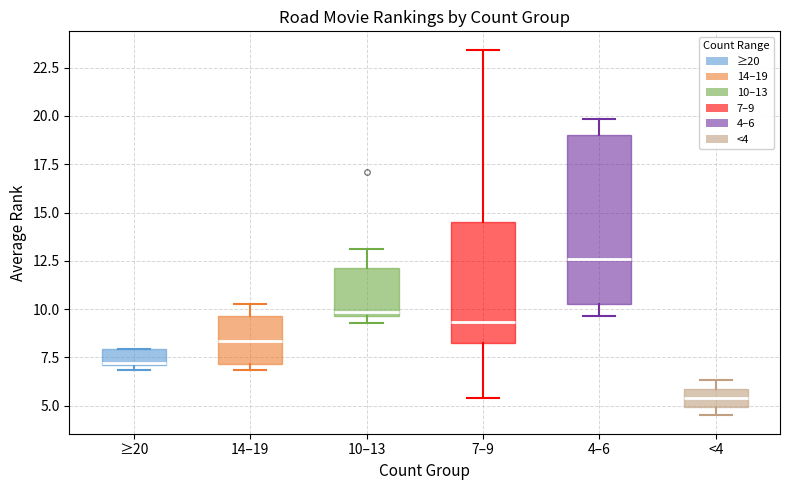

Comparing the boxes themselves (not the whiskers), which one is the tallest?

4–6